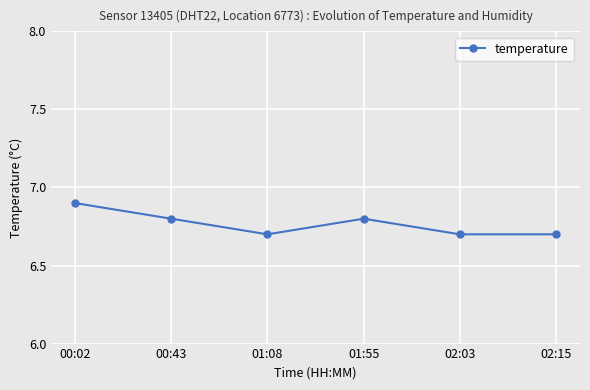

What is the sum of all values?

40.6